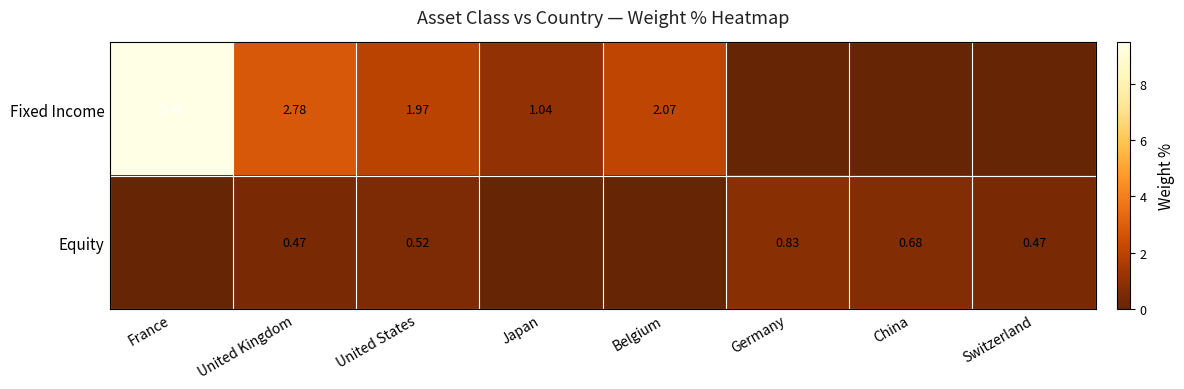

What is the difference between the highest and lowest values at Japan?

1.0